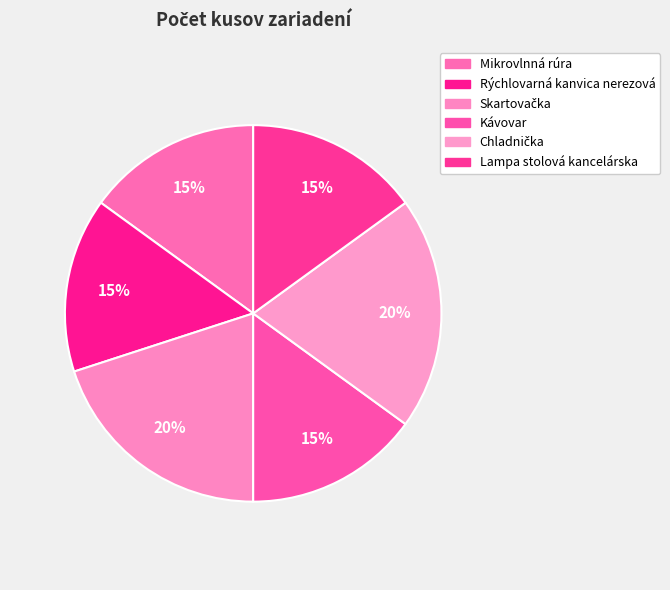

How many slices are in this pie chart?

6